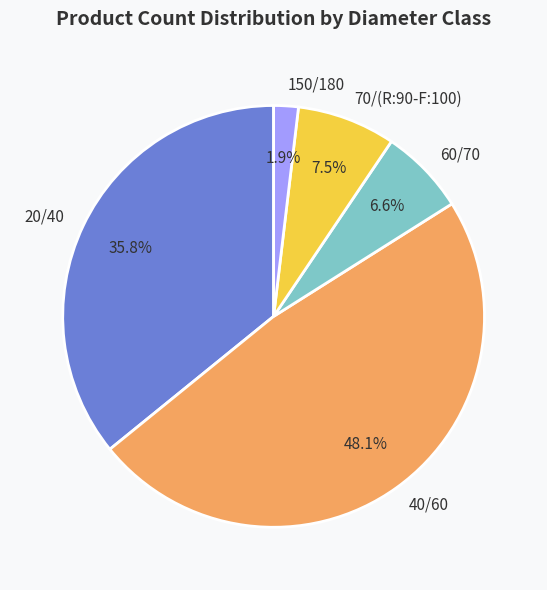

What percentage do 70/(R:90-F:100) and 40/60 together represent?

55.7%